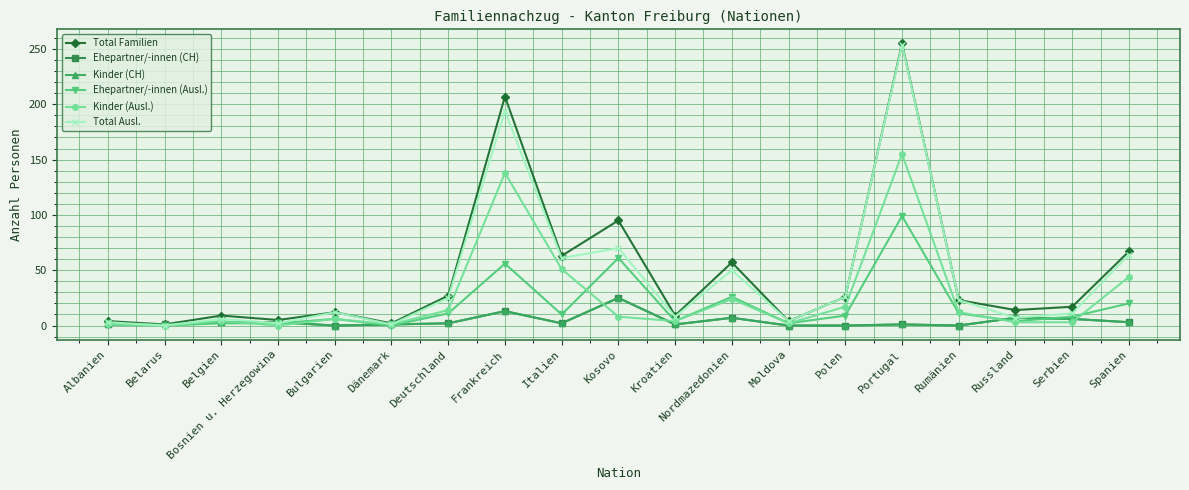

Is the value of Ehepartner/-innen (Ausl.) at Dänemark greater than the value of Kinder (Ausl.) at Kosovo?

No